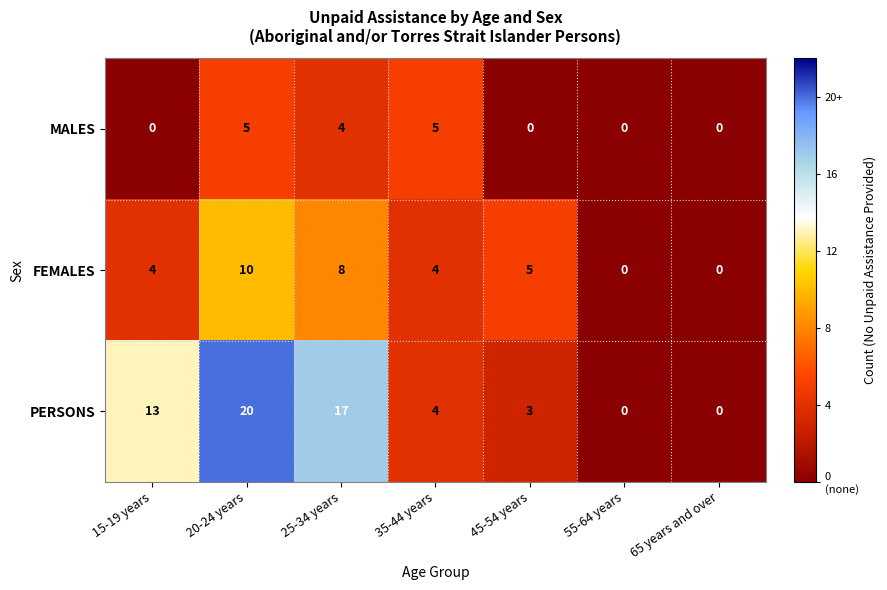

What is the sum of all PERSONS values?

57